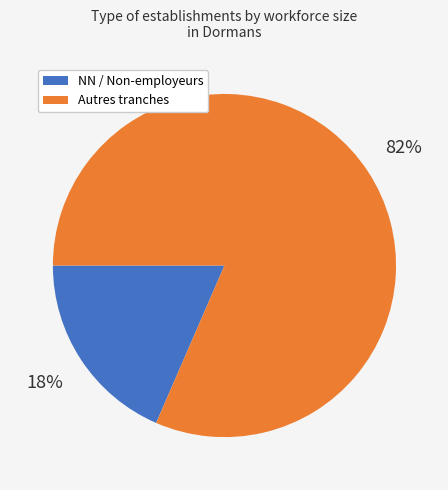

To the nearest percent, what is the average slice percentage?

50%